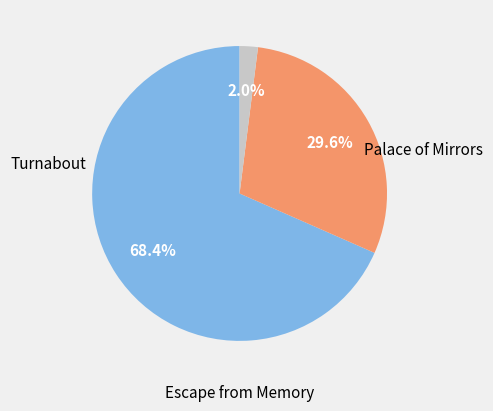

Is there any slice that represents more than half of the pie?

Yes